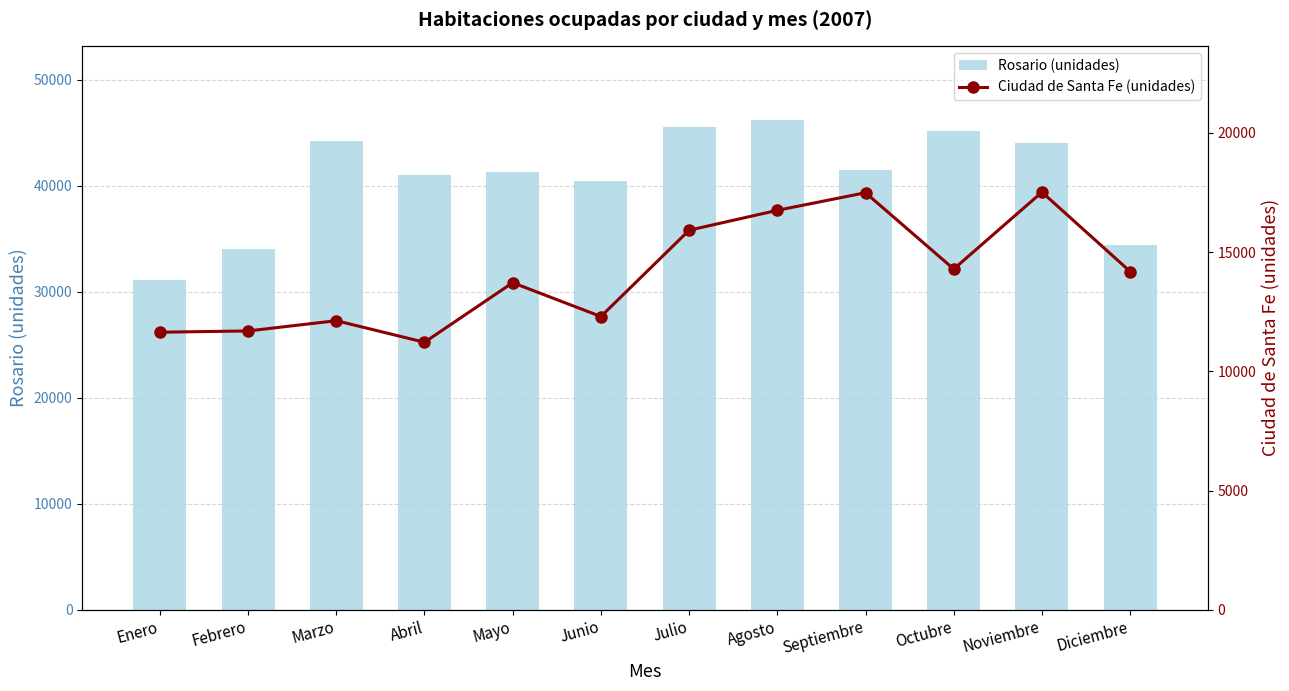

What value does the Ciudad de Santa Fe (unidades) series have at Octubre?

14288